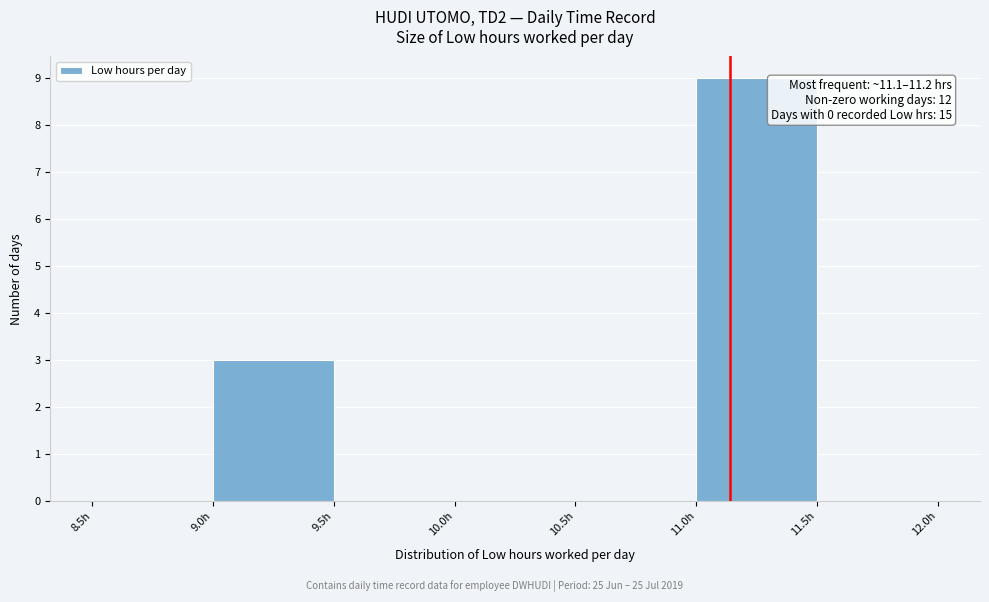

Which range on the x-axis has the tallest bar?

11.0 to 11.5